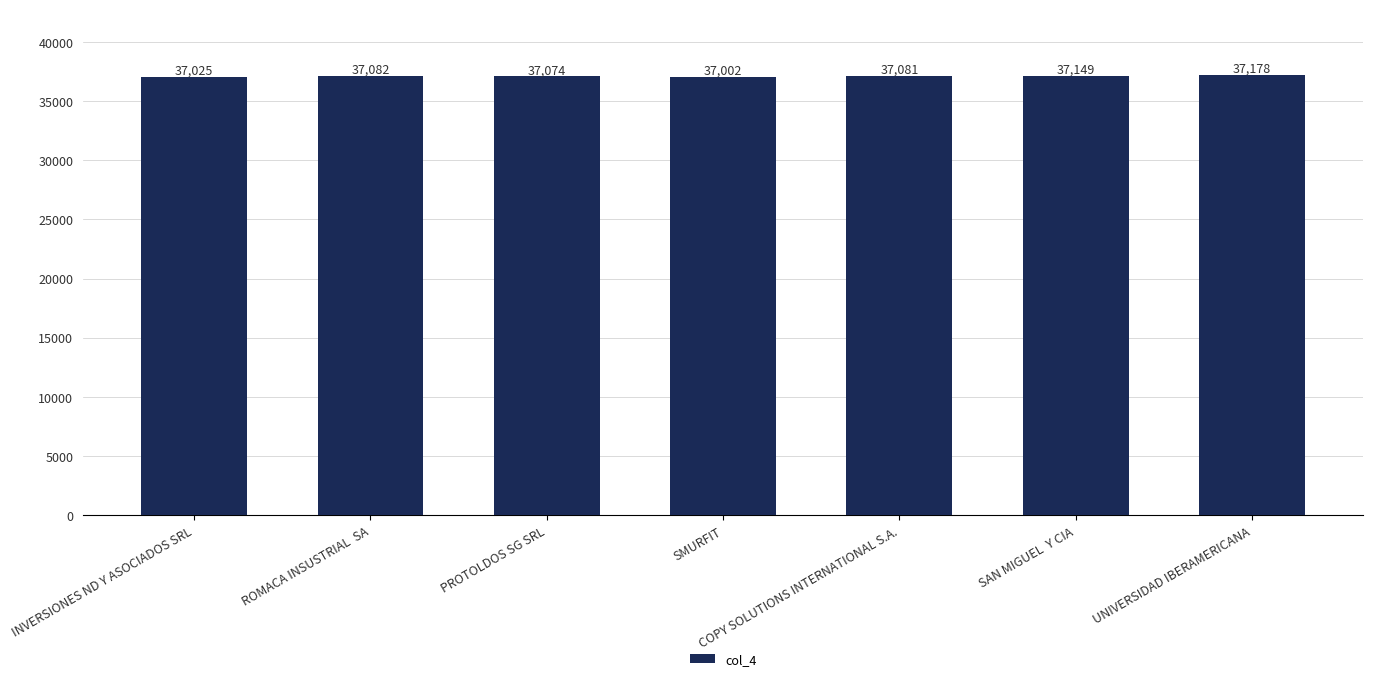

What is the label of the 7th bar from the right?

INVERSIONES ND Y ASOCIADOS SRL